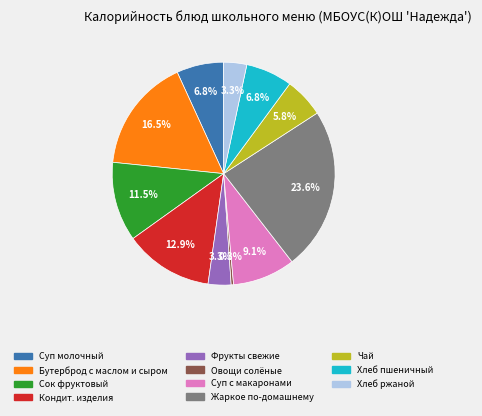

Which slice is the largest?

Жаркое по-домашнему